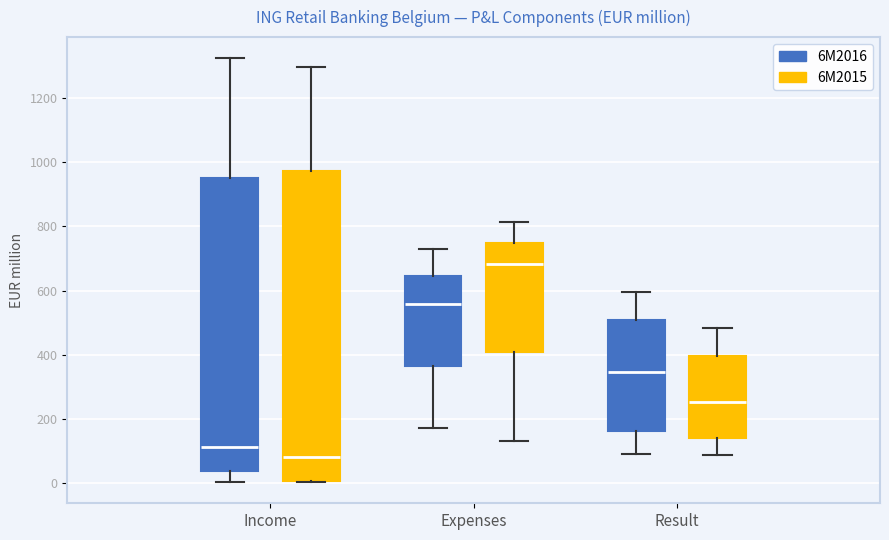

Where is the lower edge of the box for Income (6M2015) on the y-axis? The values are not printed on the chart, so give them approximately, as read against the axis.

0